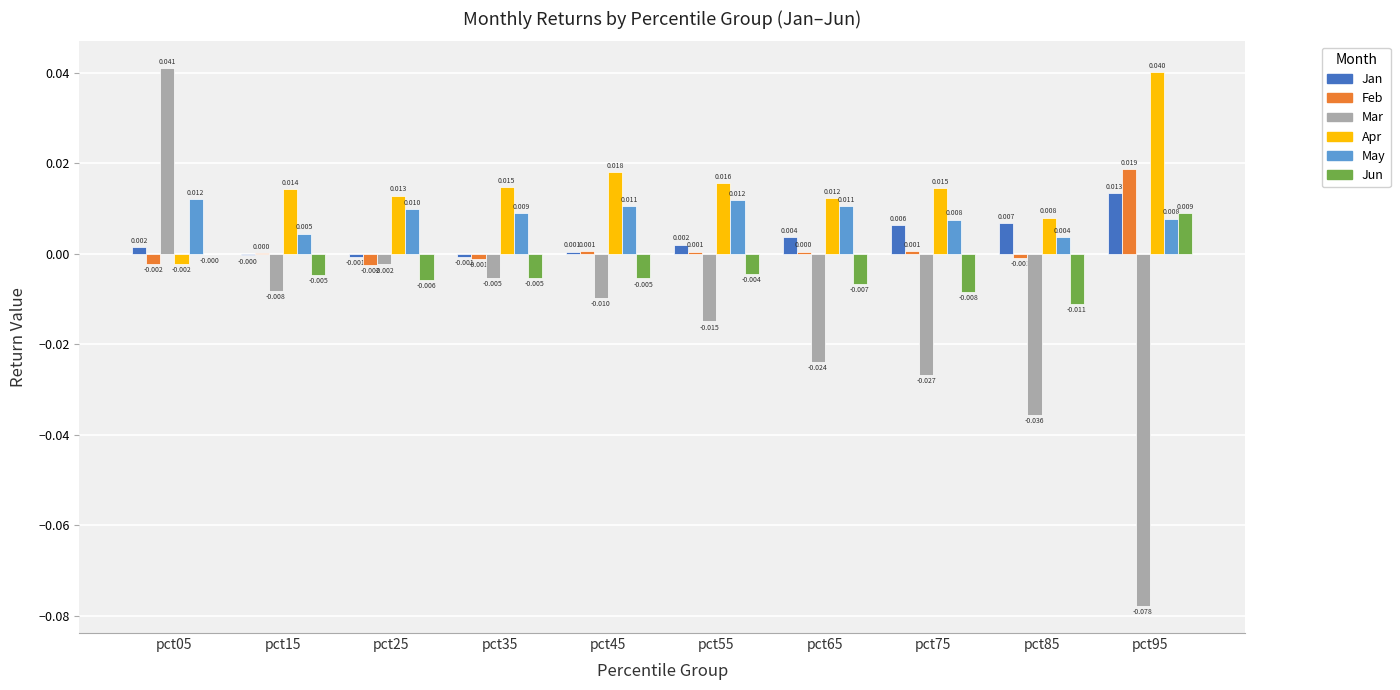

Which series has the largest total across all categories?

Apr